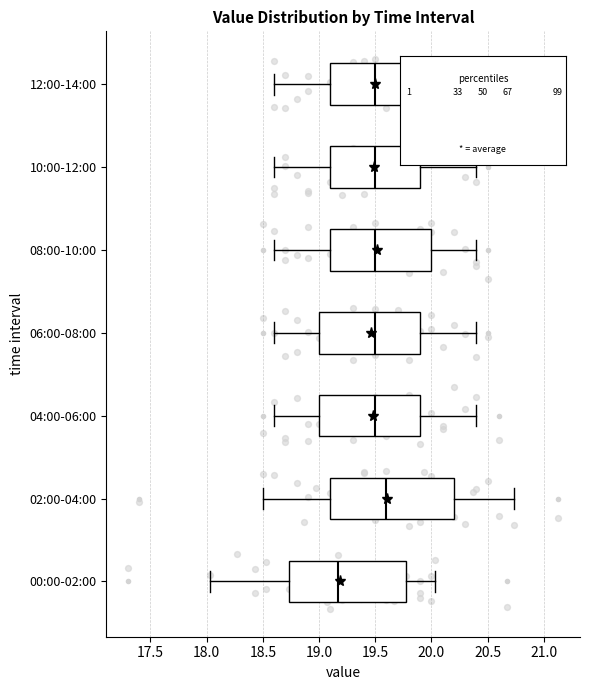

Which box is the widest, from its left edge to its right edge?

02:00-04:00